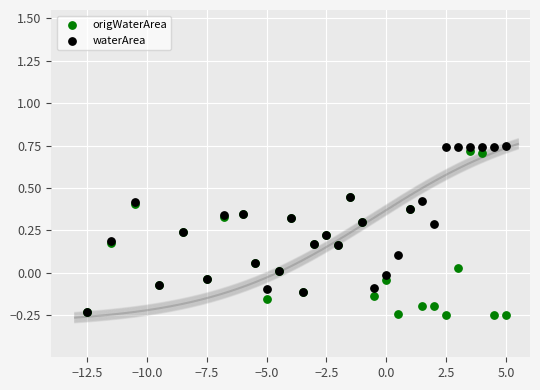

What are all the series names shown in the legend?

origWaterArea, waterArea